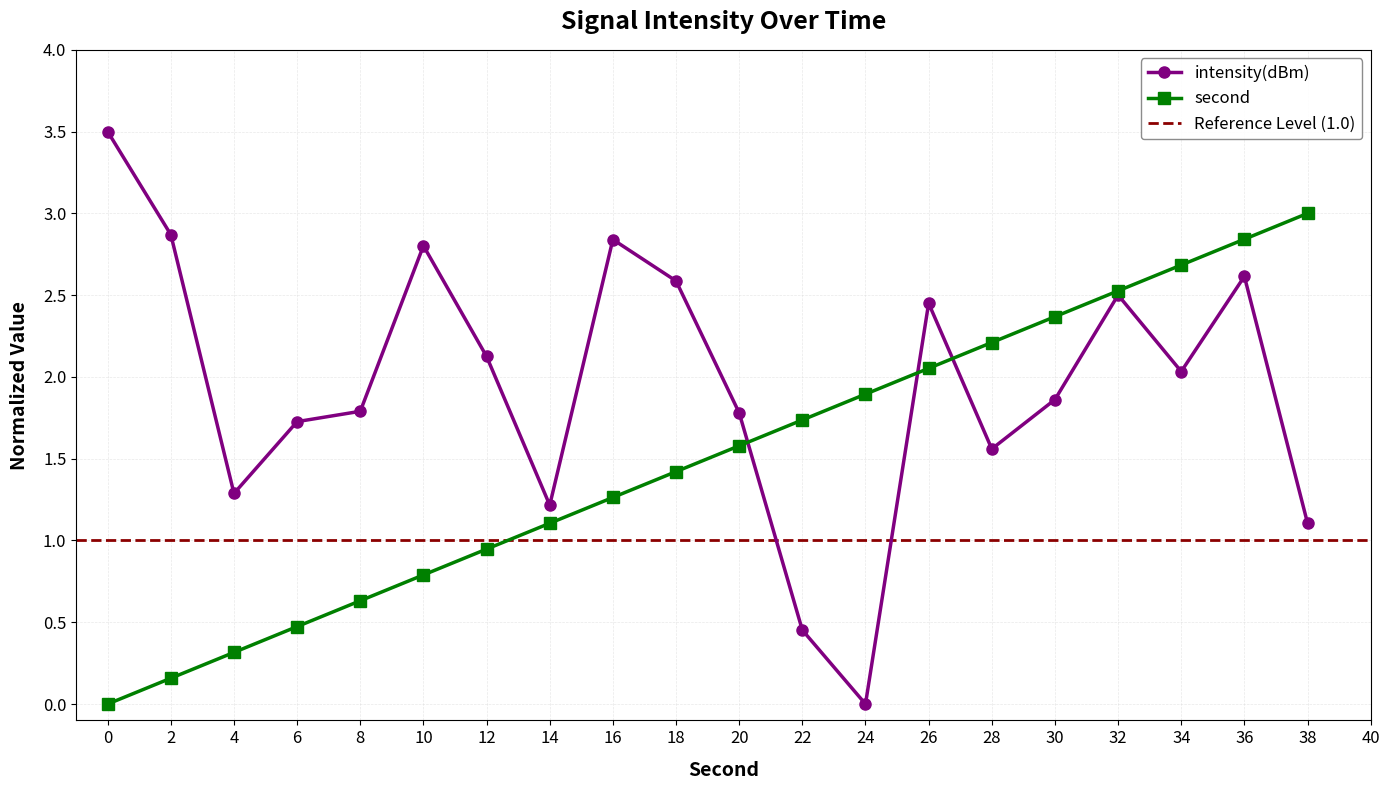

Rank the series at 6 from highest to lowest value.

intensity(dBm), second